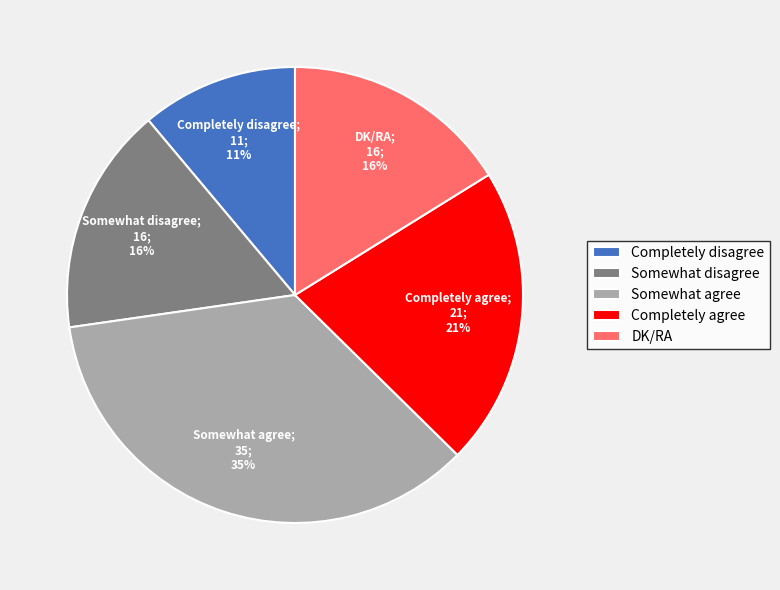

Which slice is the largest?

Somewhat agree